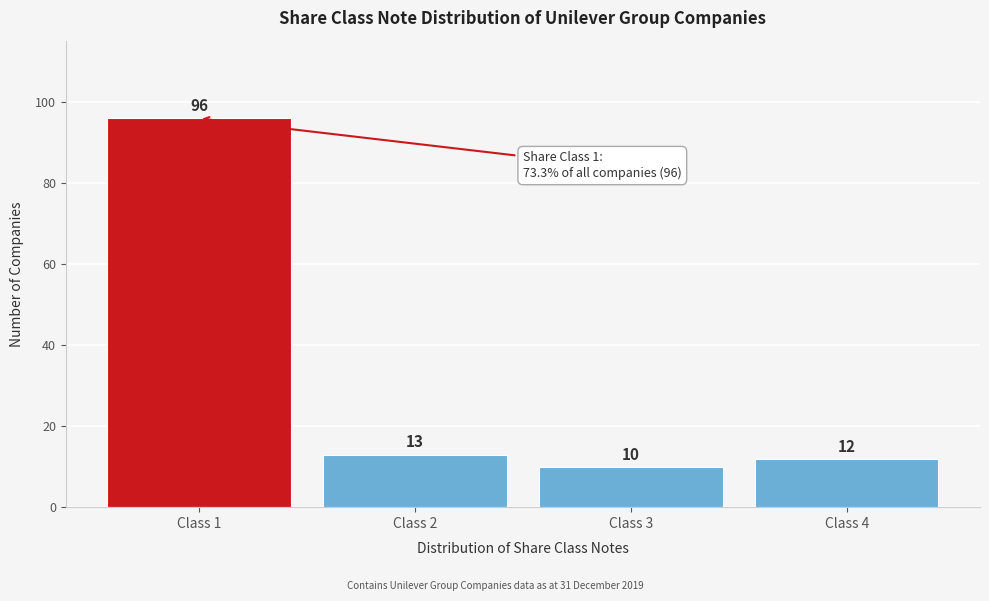

Reading left to right, extract all data points from this chart.

Class 1=96	Class 2=13	Class 3=10	Class 4=12